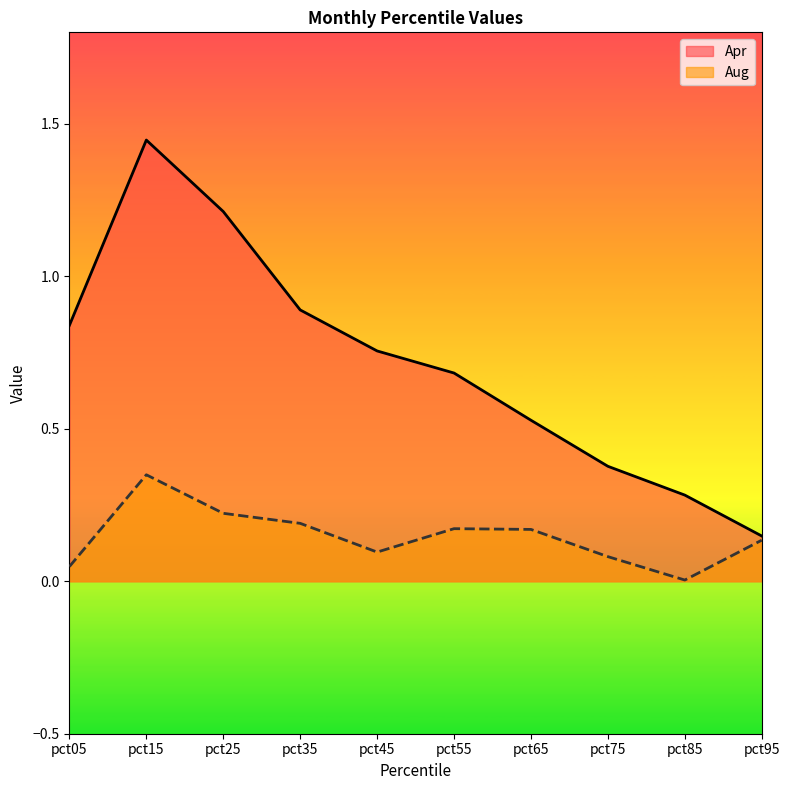

What is the average value of the Aug series?

0.1